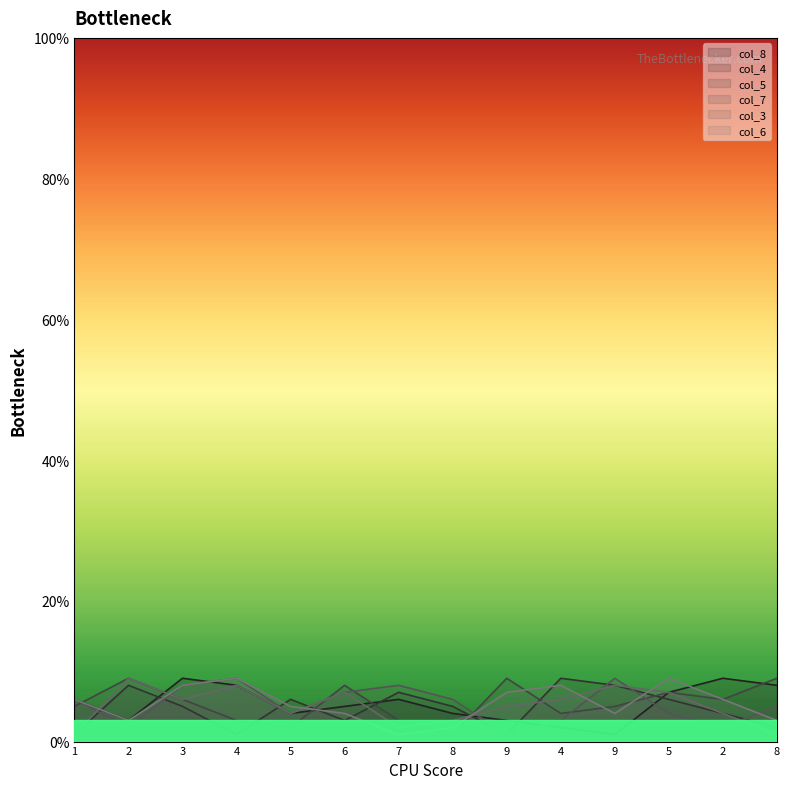

What is the difference between the highest and lowest values at 9?

8